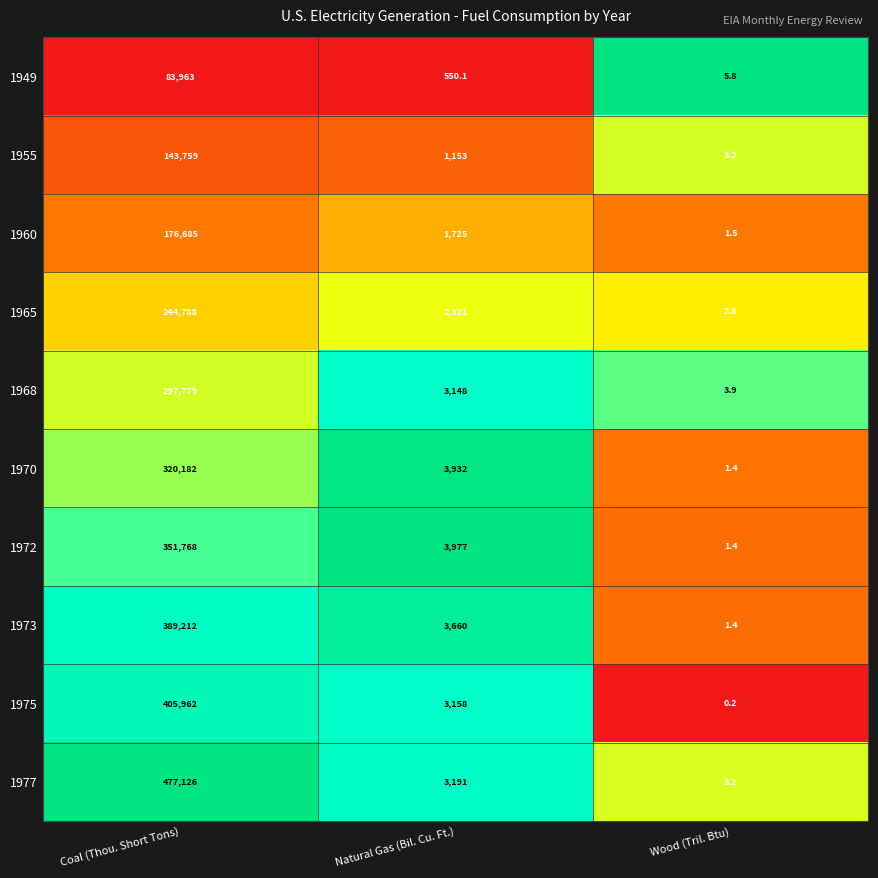

What is the total value across all series at Wood (Tril. Btu)?

24.8